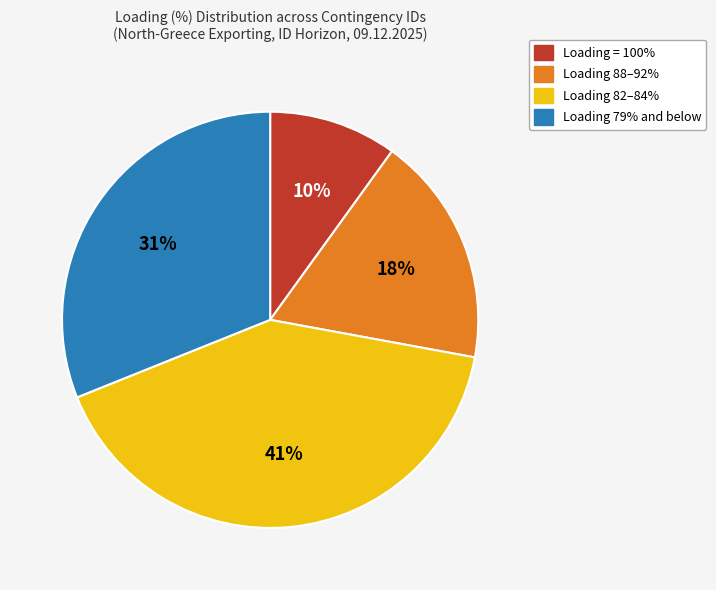

To the nearest percent, what is the average slice percentage?

25%